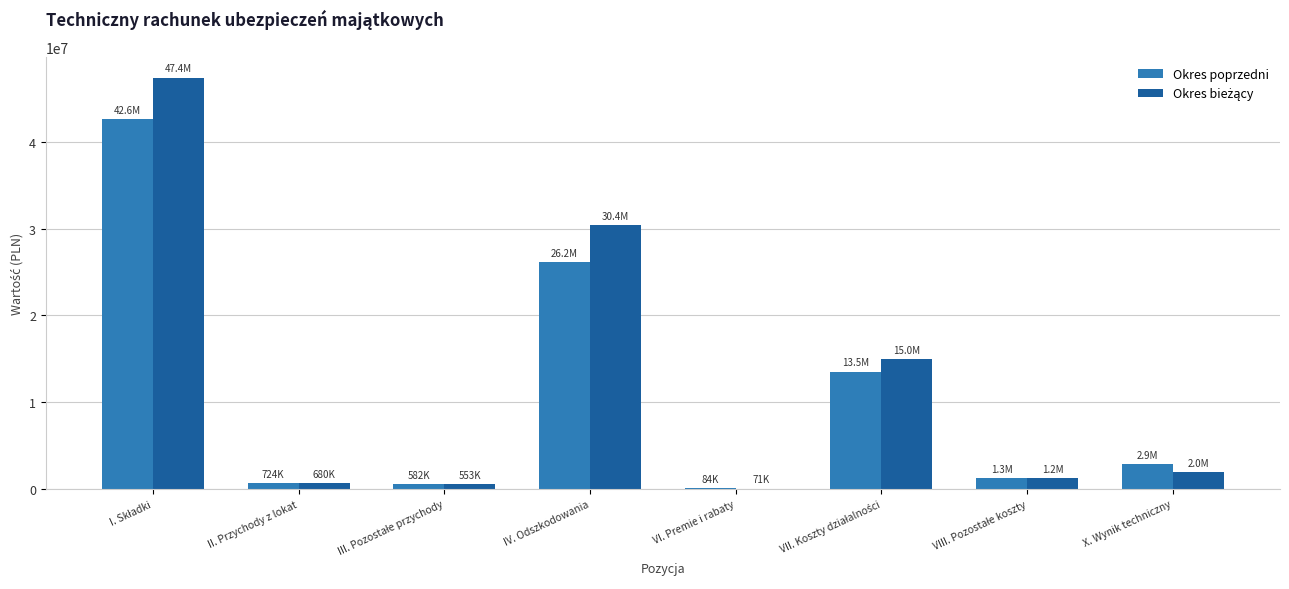

What is the highest value of the Okres poprzedni series?

42633570.3